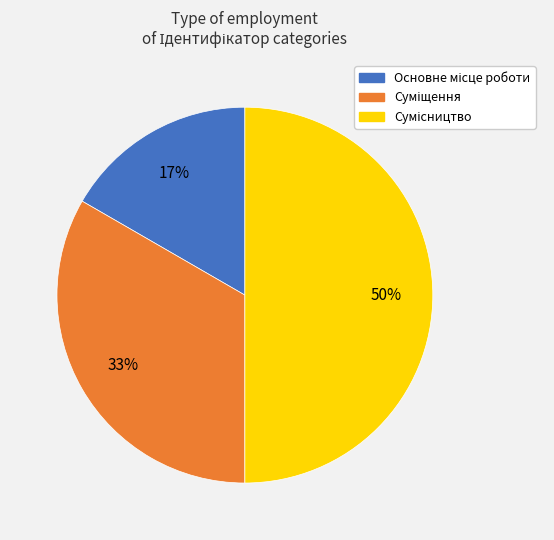

To the nearest percent, what is the difference between the largest and smallest slice percentages?

33%